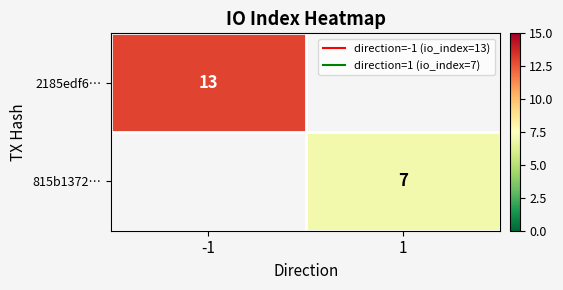

Count the number of data series in this chart.

2